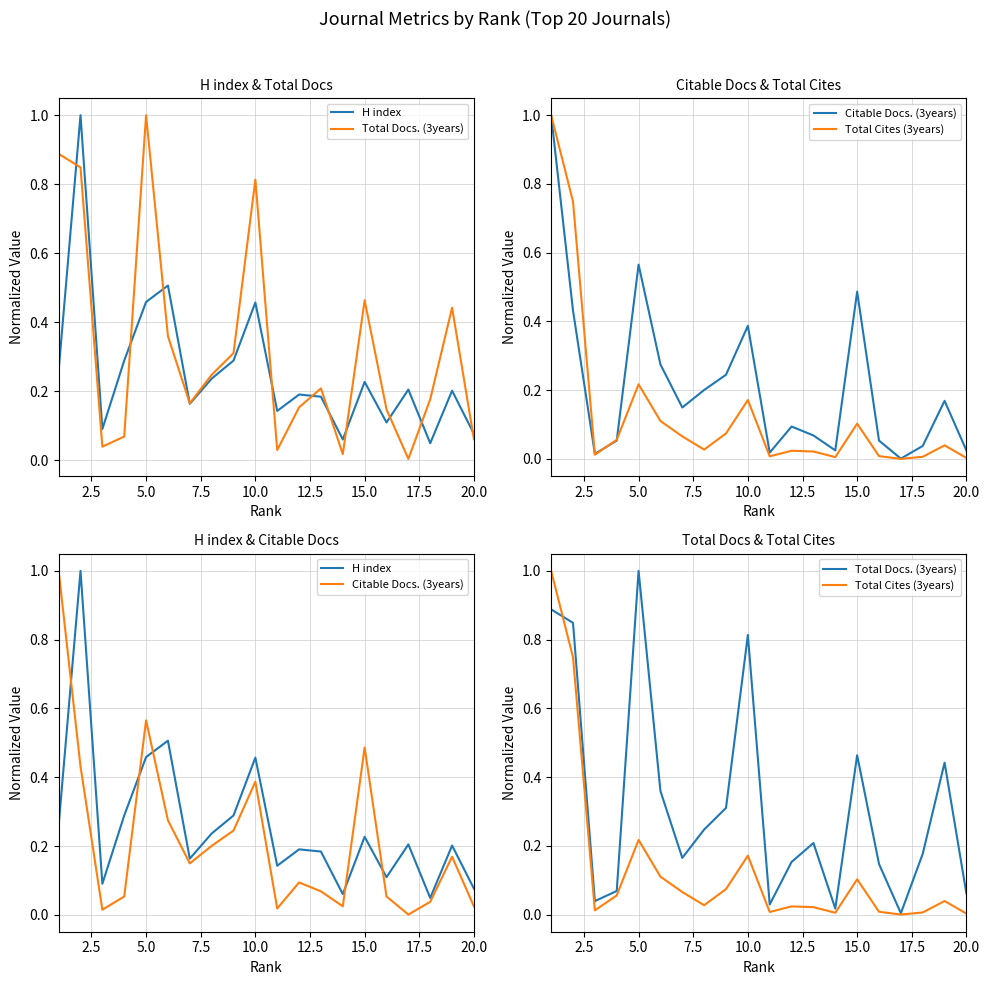

In Citable Docs. (3years), how many points are higher than both neighbors (excluding endpoints)?

5